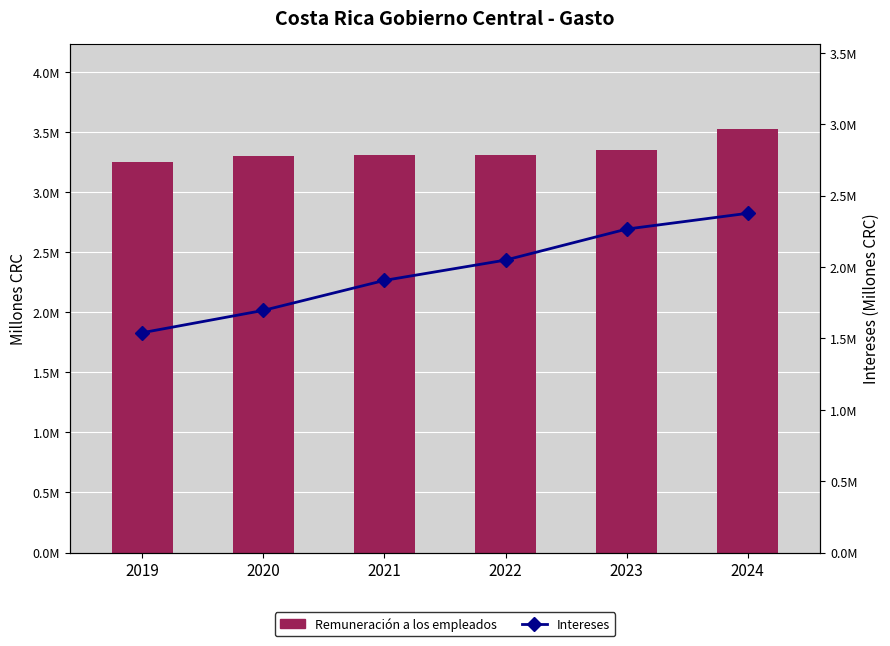

How many values in the Intereses series are below 2048700?

3